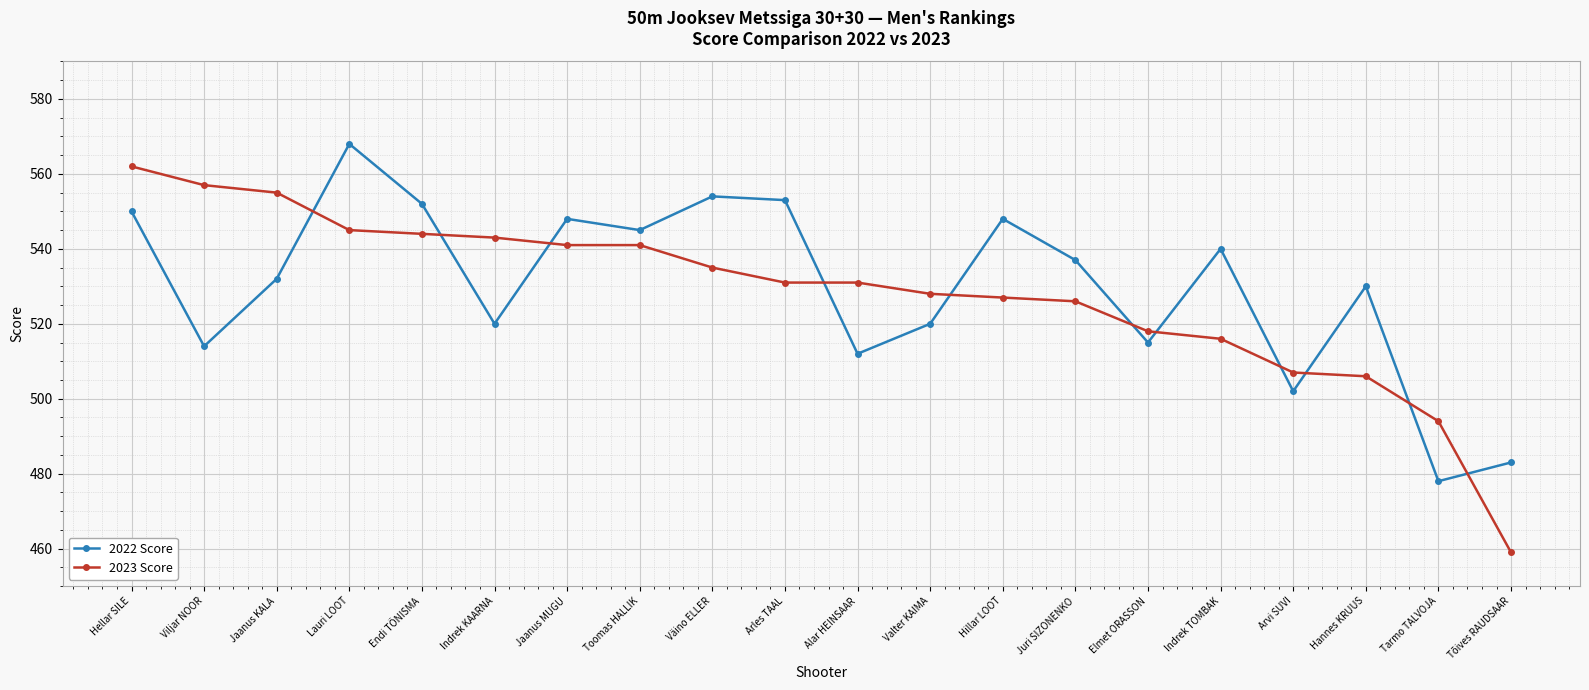

Which series has the largest total across all categories?

2022 Score